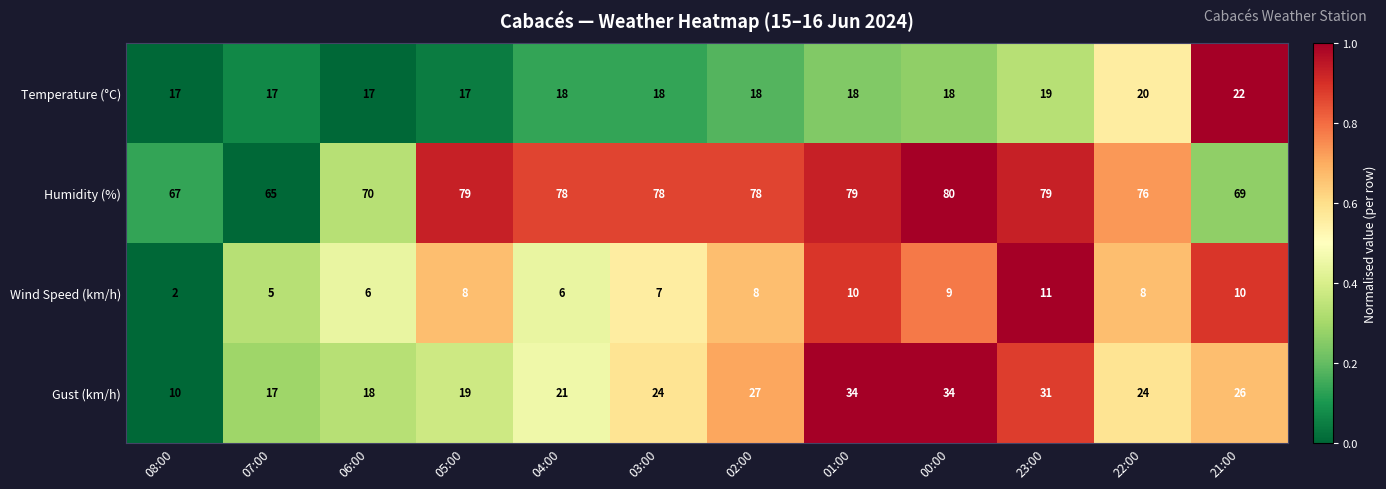

How many series are shown in this chart?

4